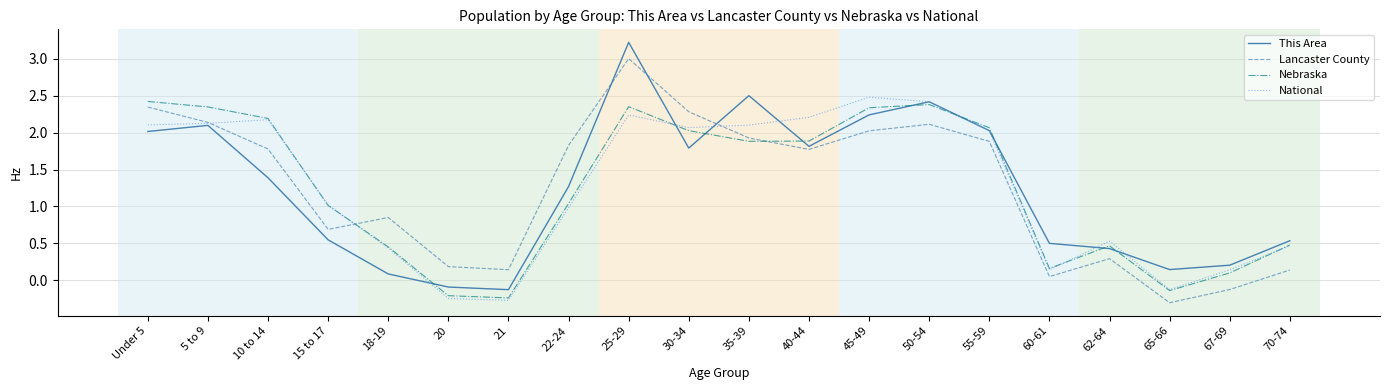

What is the total value across all series at Under 5?

8.9